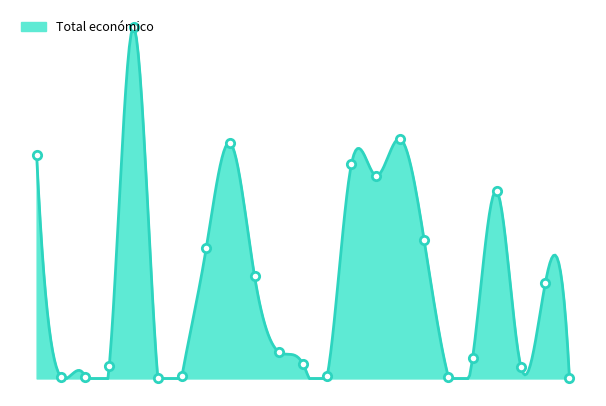

How many data points are less than 641336?

11